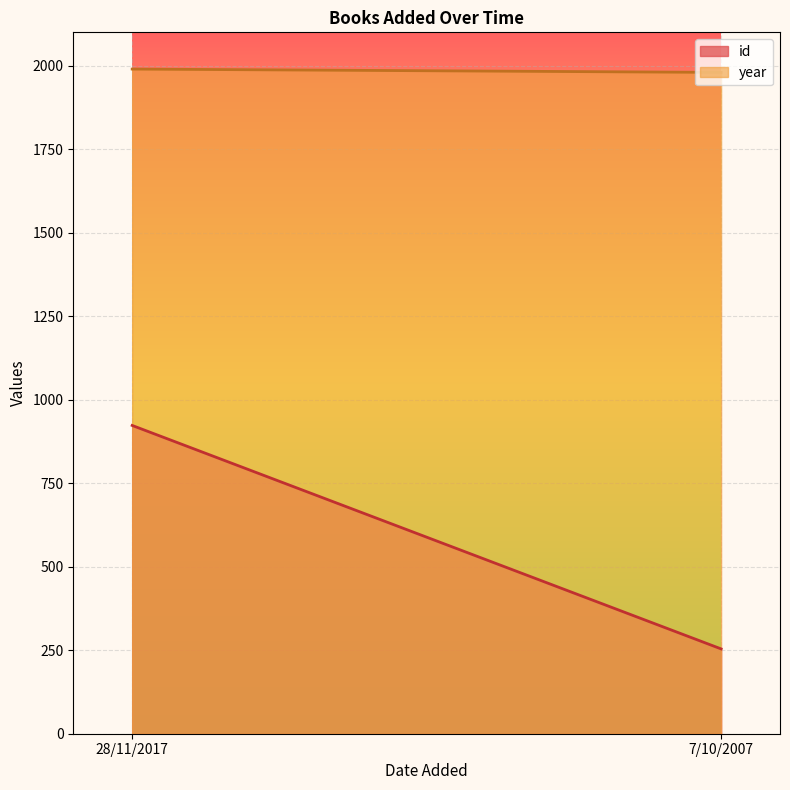

What is the label of the 1st point from the left?

28/11/2017